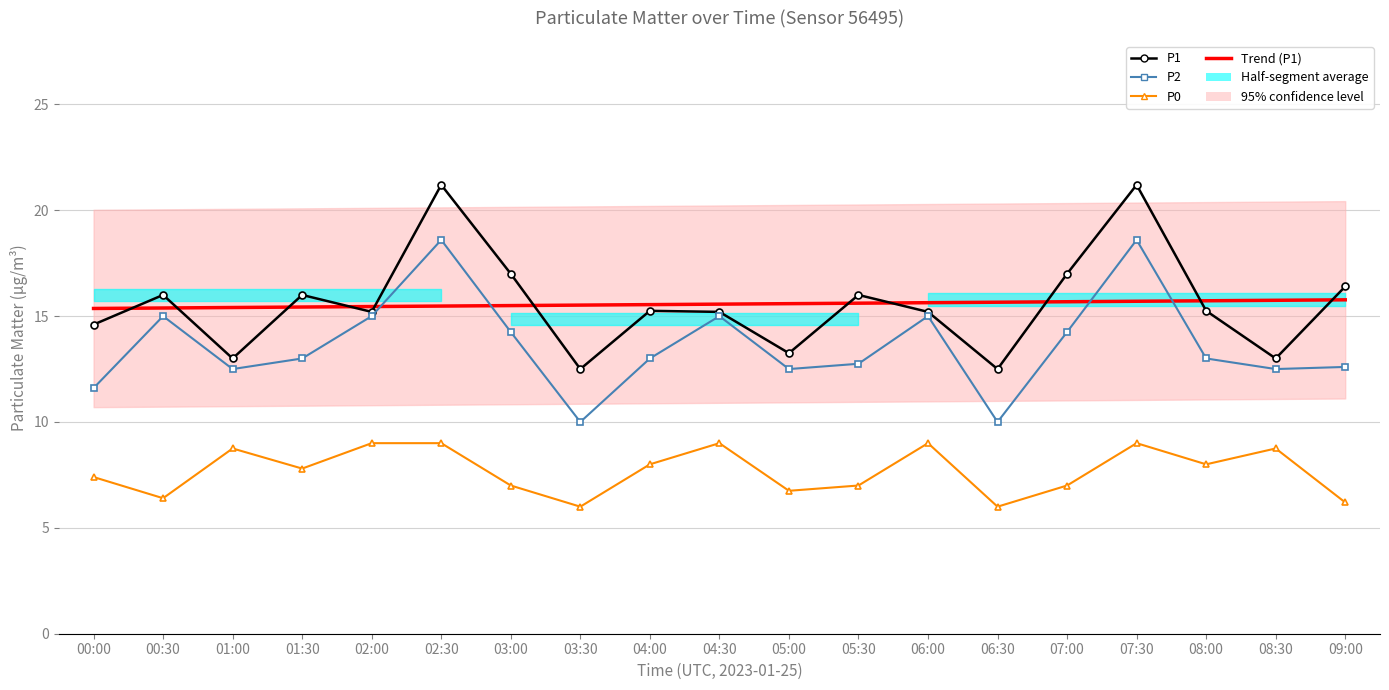

Which category has the highest value in the P2 series?

02:30